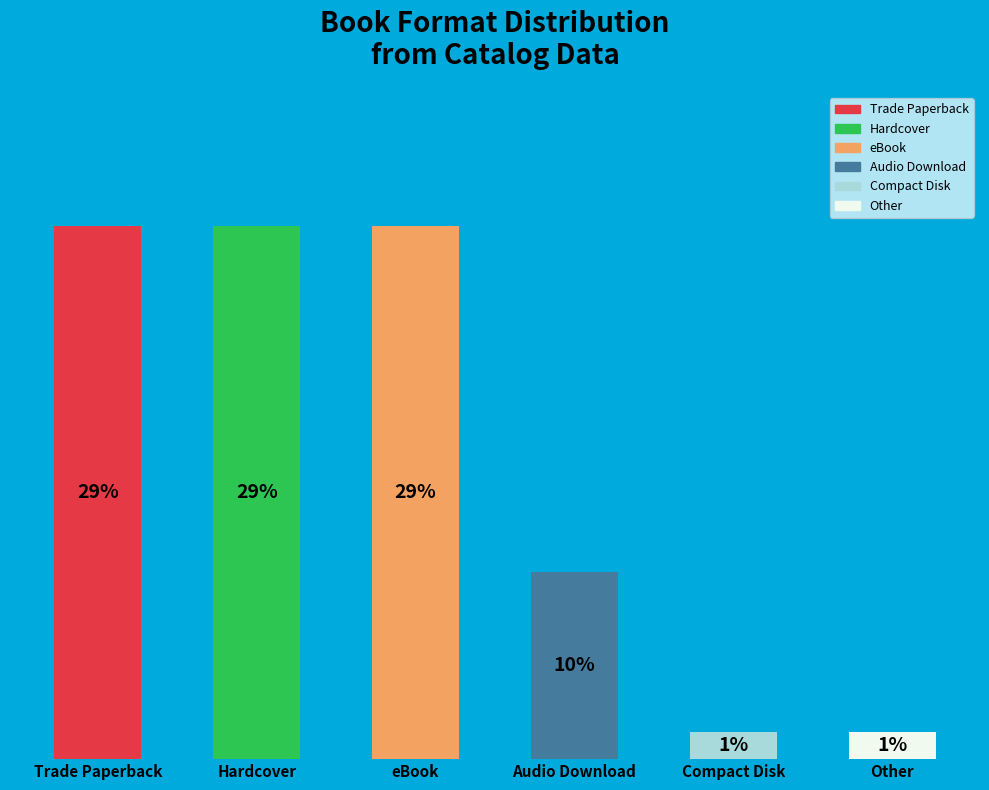

At which label is the value closest to 15?

Audio Download